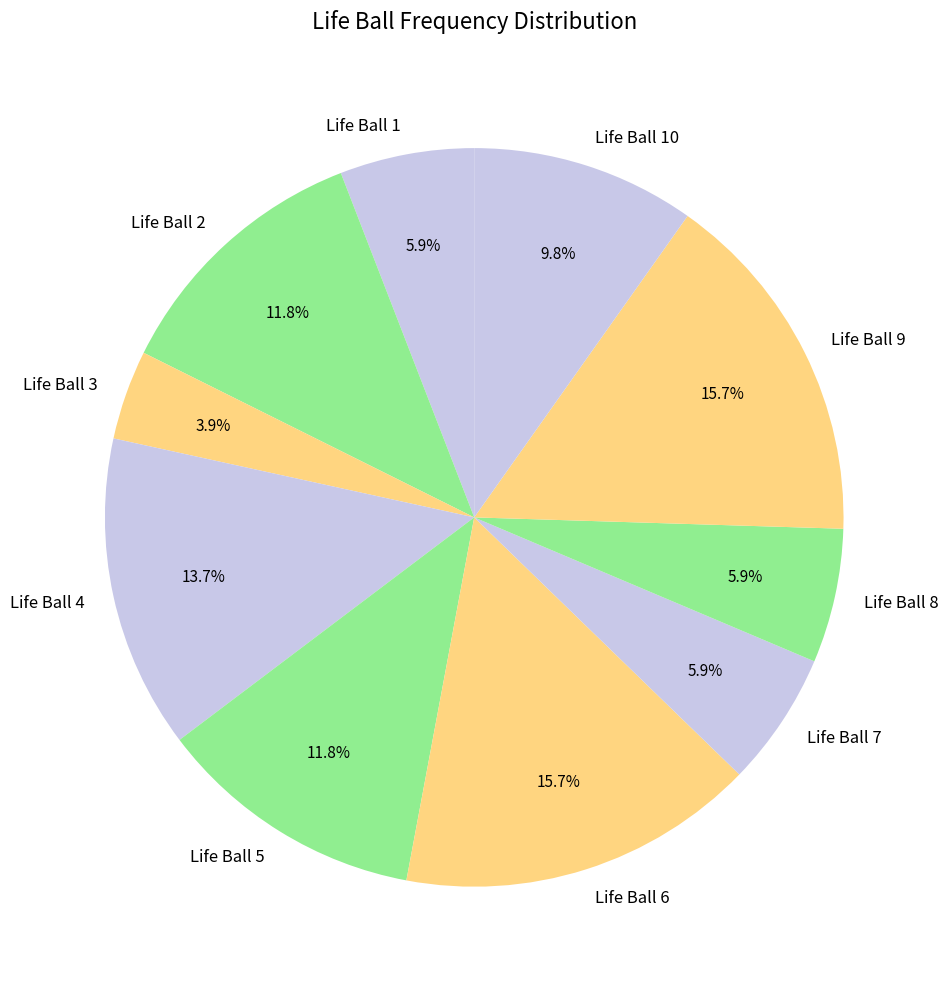

Does any single category account for the majority?

No